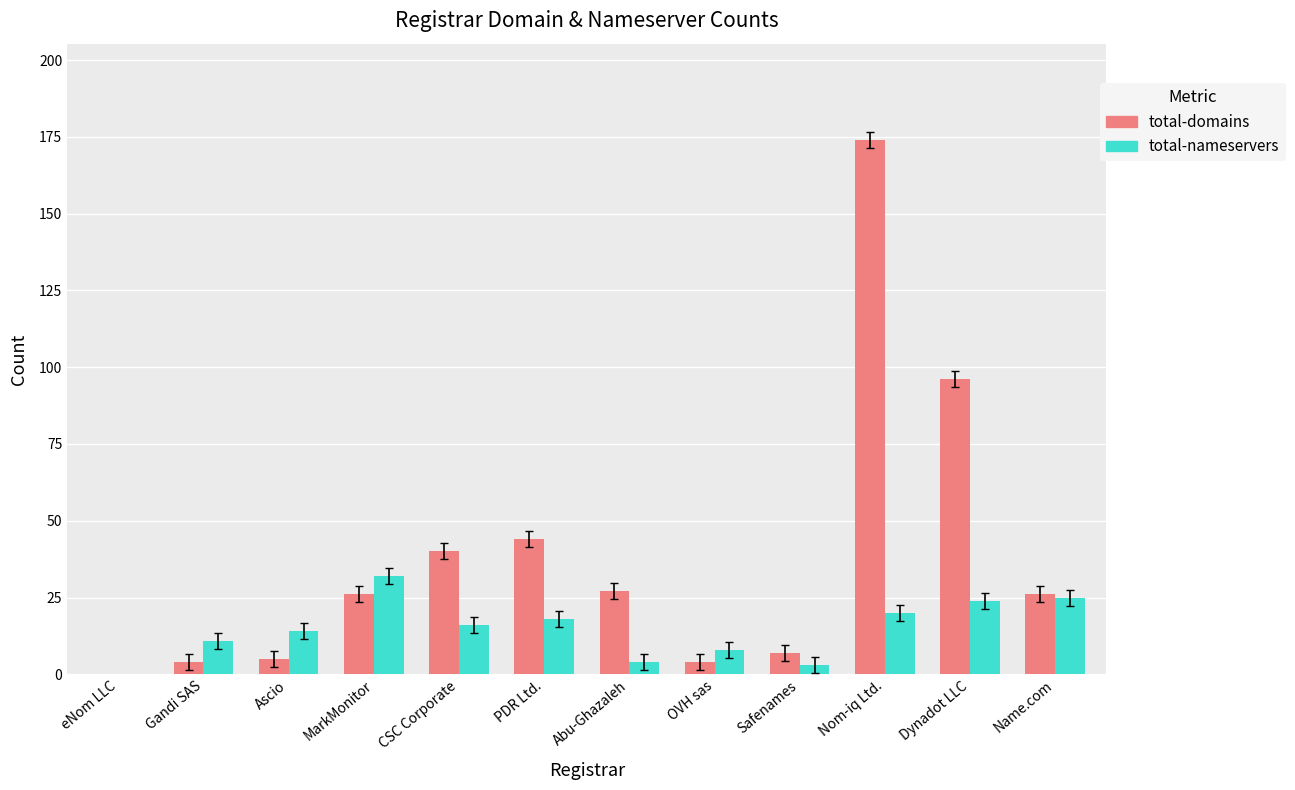

True or false: total-nameservers has a value of 49 at MarkMonitor.

False